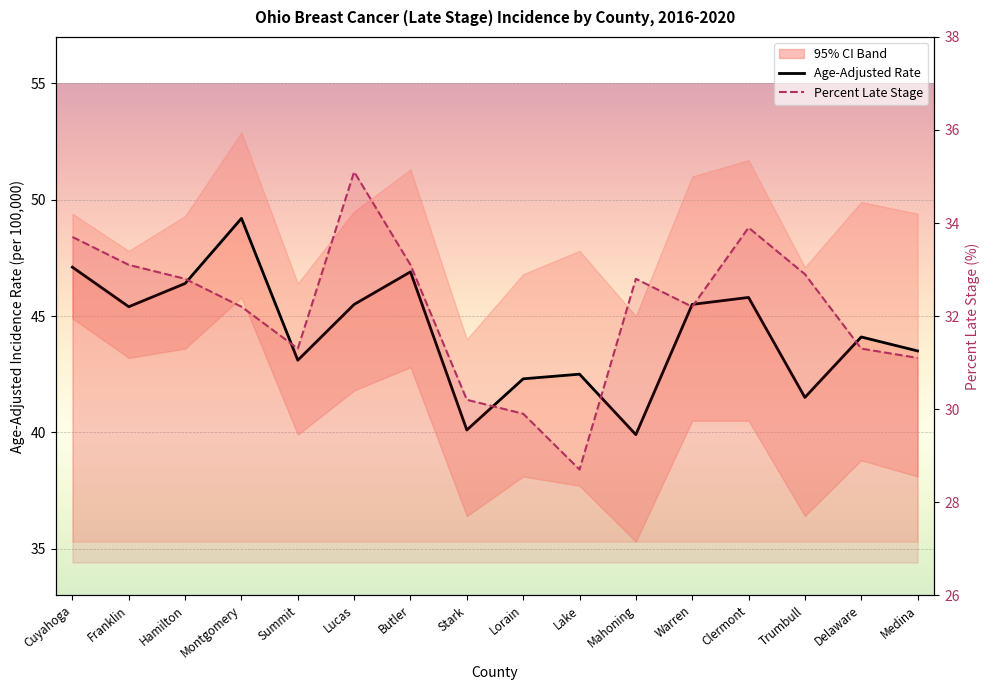

Which series has the largest range (max minus min)?

Age-Adjusted Rate